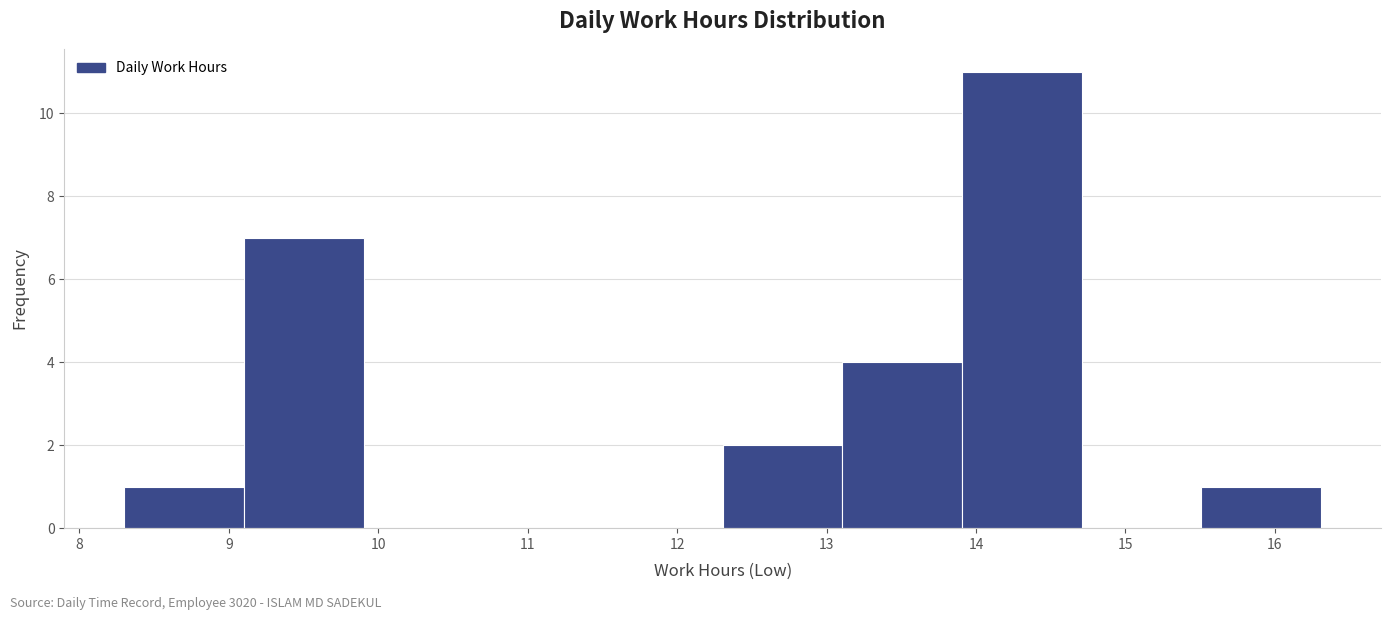

Reading left to right, list every bar in this chart as the range it spans on the x-axis followed by its height. Neither the bar edges nor the heights are printed on the chart, so give them approximately, as read against the axes.

8.3 to 9.1: 1
9.1 to 9.9: 7
9.9 to 10.7: 0
10.7 to 11.5: 0
11.5 to 12.3: 0
12.3 to 13.1: 2
13.1 to 13.9: 4
13.9 to 14.7: 11
14.7 to 15.5: 0
15.5 to 16.3: 1